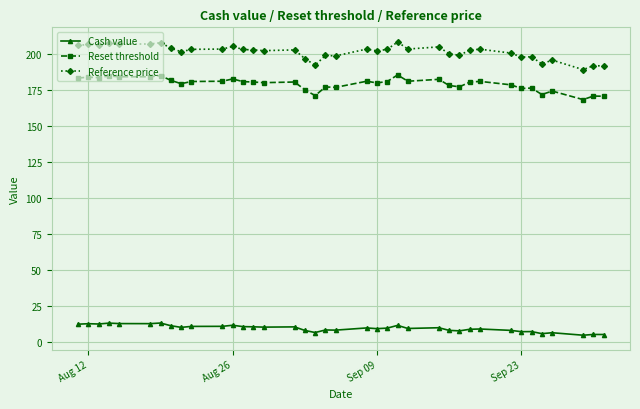

How many lines are shown in the chart?

3